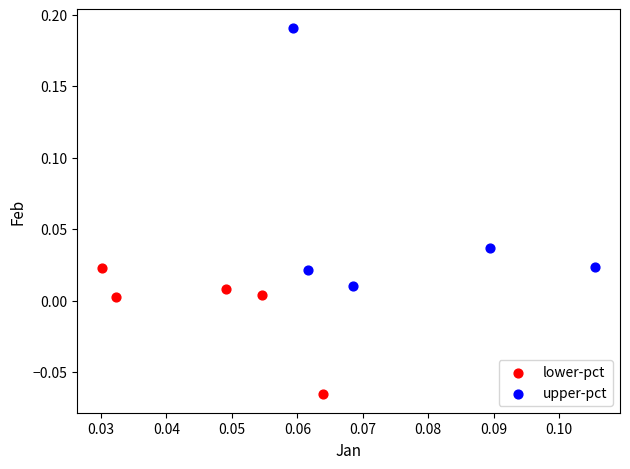

Which series reaches the minimum Y coordinate?

lower-pct